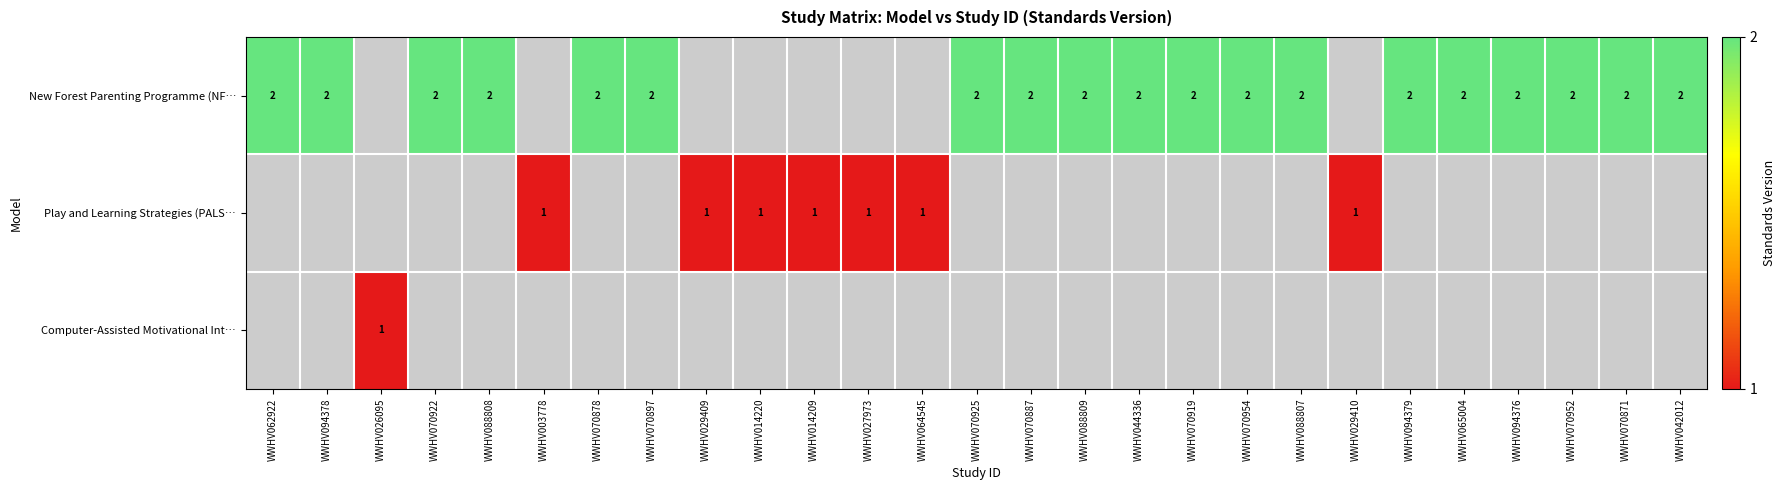

The value of New Forest Parenting Programme (NF… at WWHV042012 is 1. True or false?

False